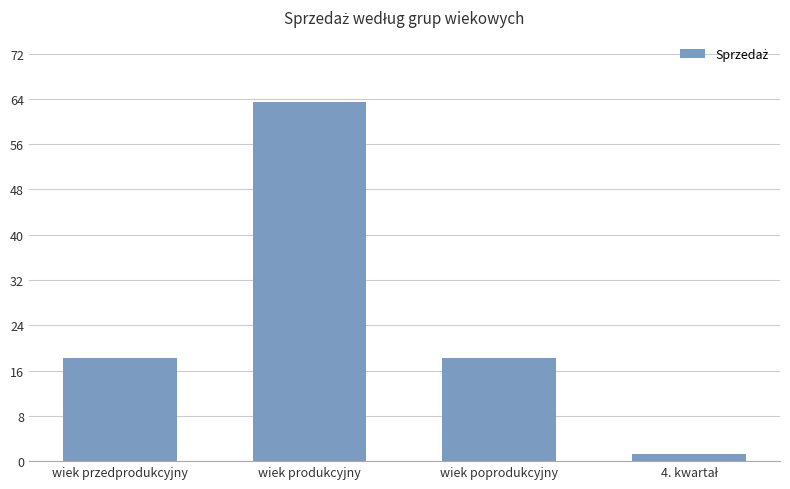

How many data points does each series have?

4